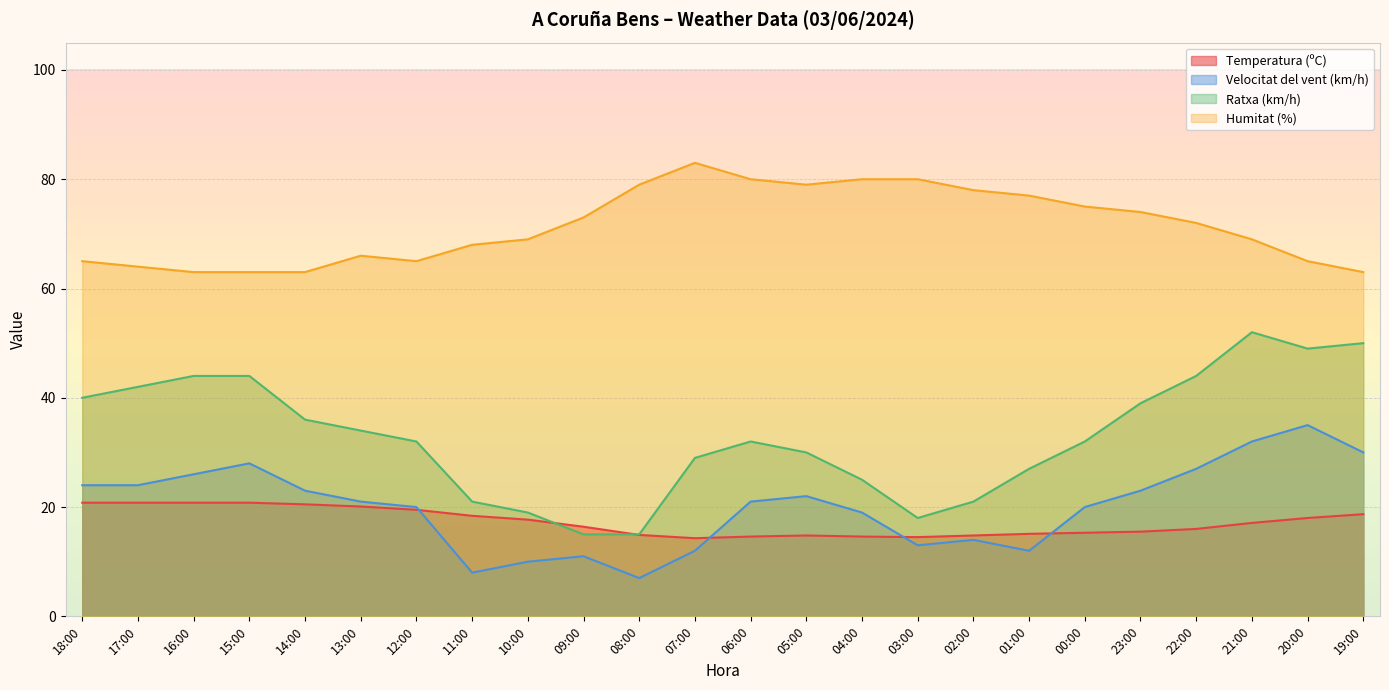

The Velocitat del vent (km/h) series shows 3.5 at 03:00. True or false?

False